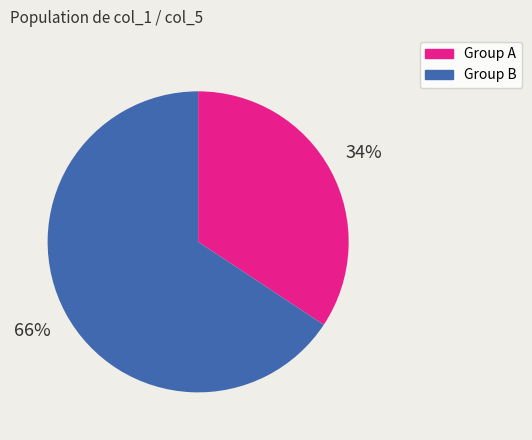

To the nearest percent, what is the average slice percentage?

50%